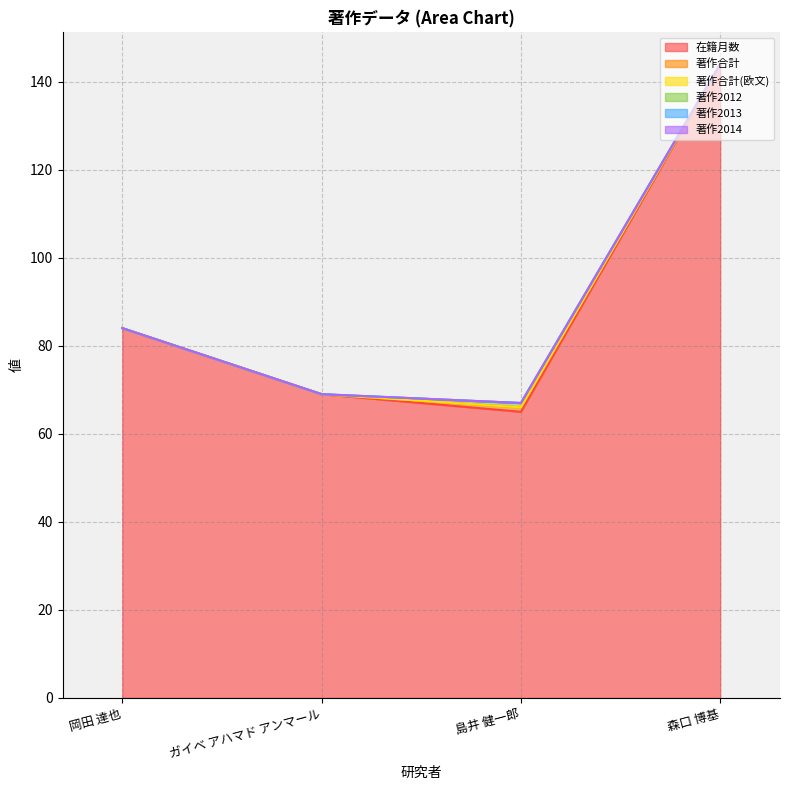

True or false: 著作合計 and 著作合計(欧文) intersect in this chart.

False